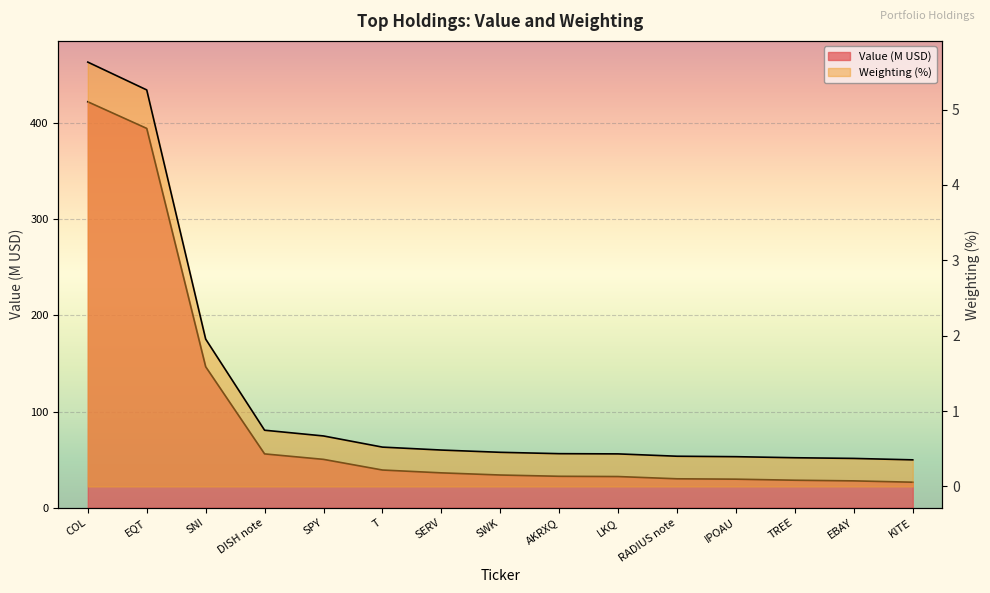

True or false: Weighting has a value of 0.4 at EBAY.

True